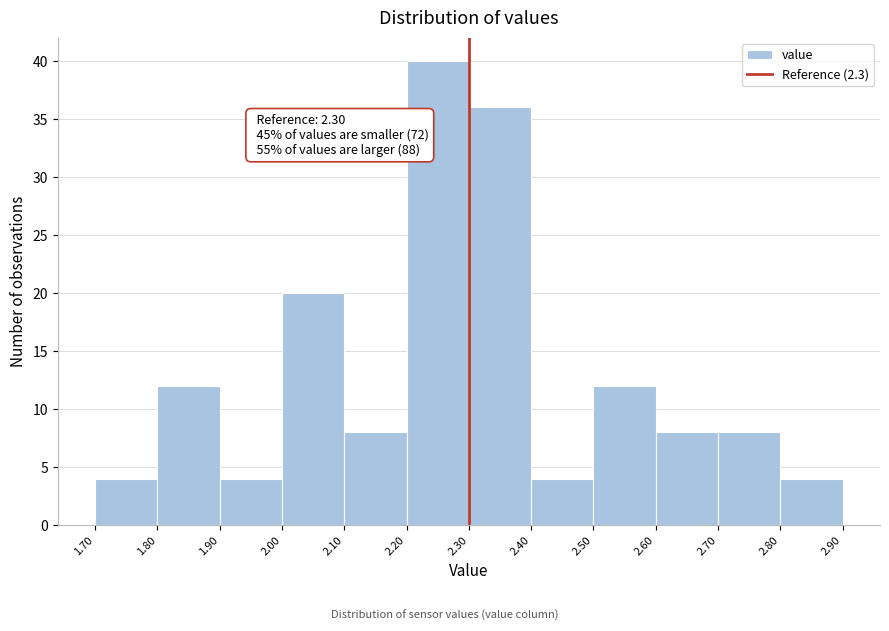

Over which range of the x-axis is the bar tallest?

2.20 to 2.30